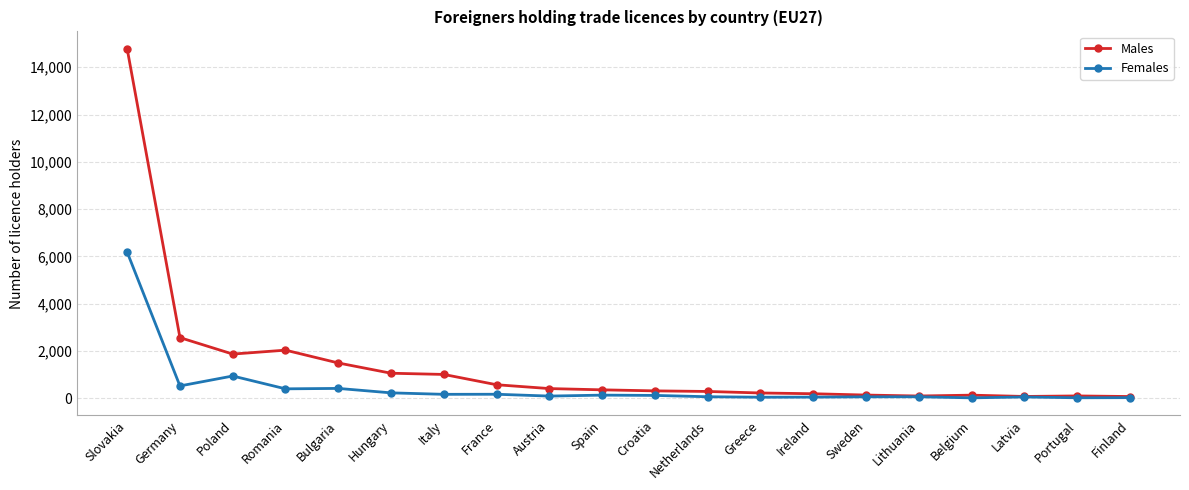

What position from the right is Croatia?

10